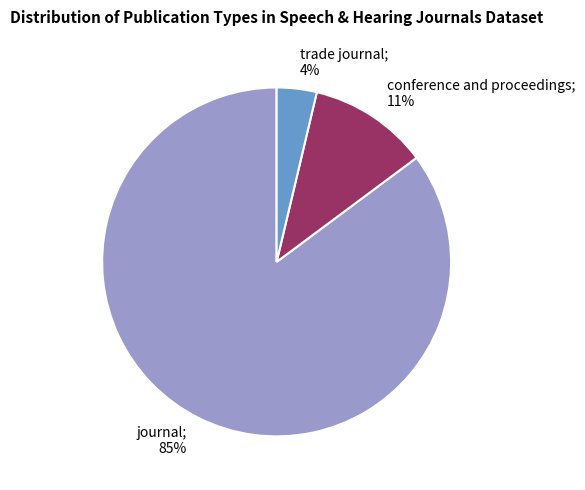

Which slice represents more than half of the pie?

journal